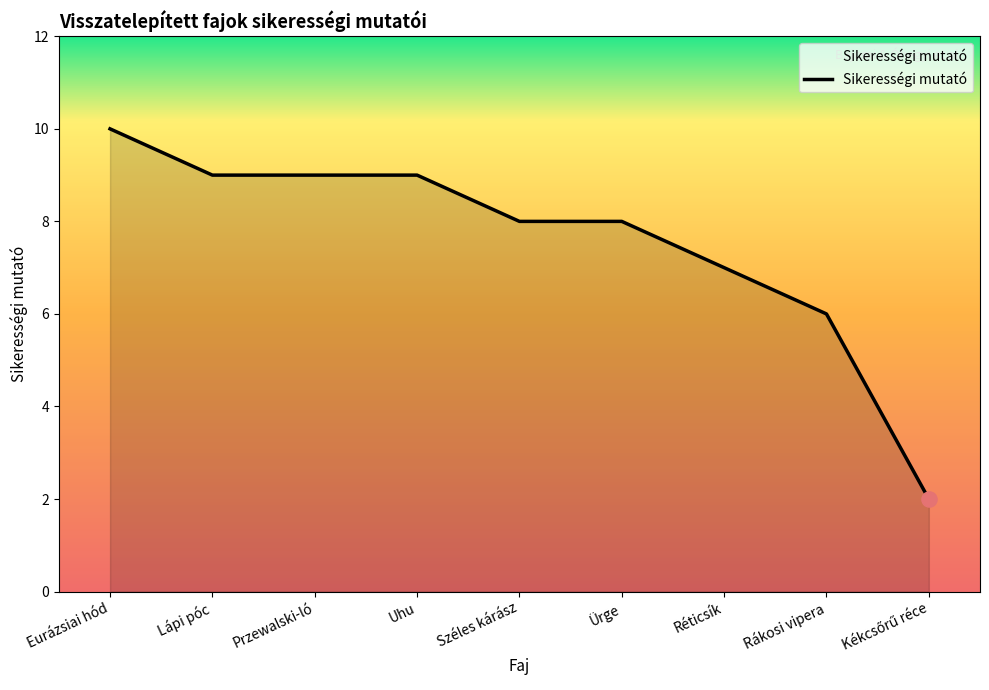

Which has a higher value, Széles kárász or Eurázsiai hód?

Eurázsiai hód